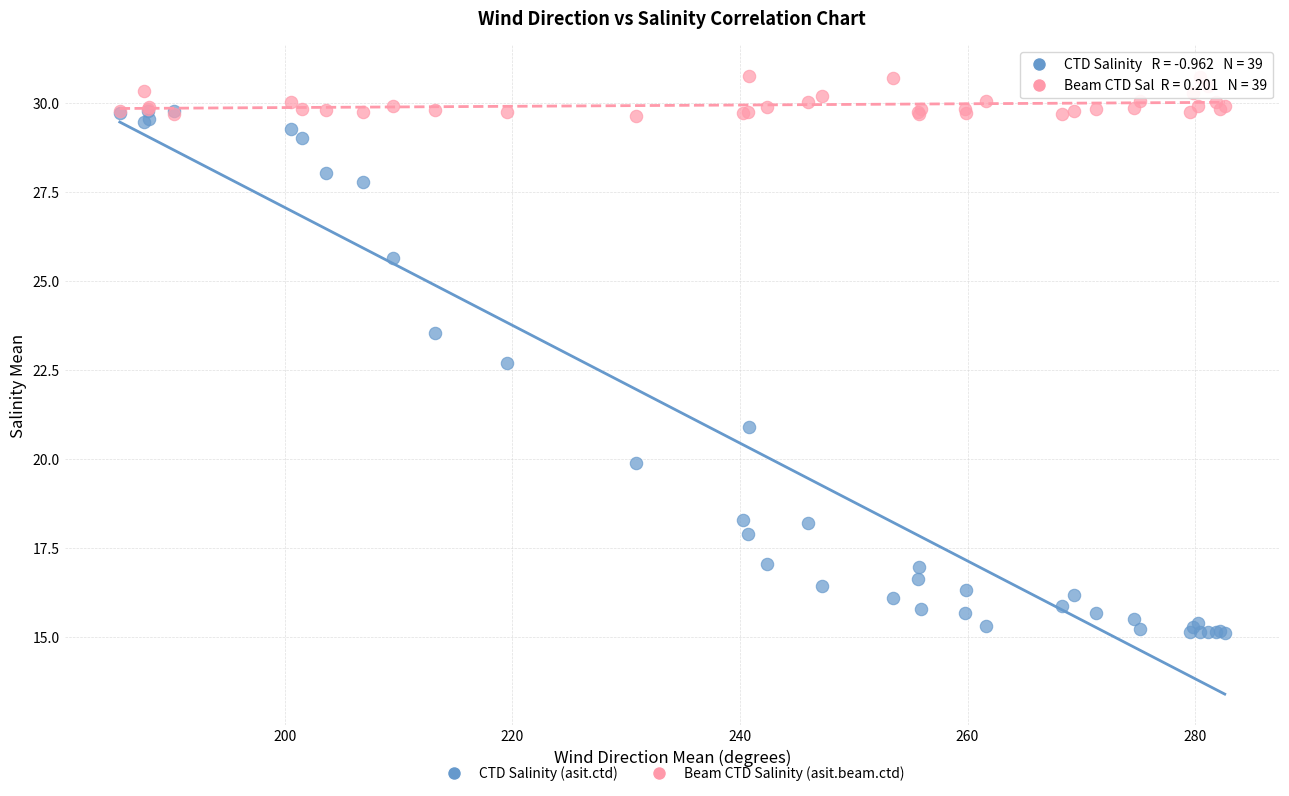

Which series has the largest Y range (max minus min)?

CTD Salinity (asit.ctd)